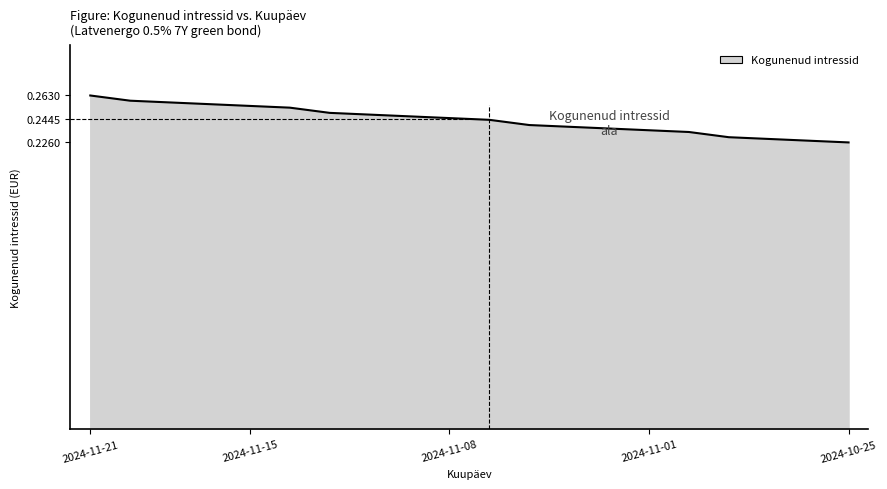

Does the chart have visible grid lines?

No